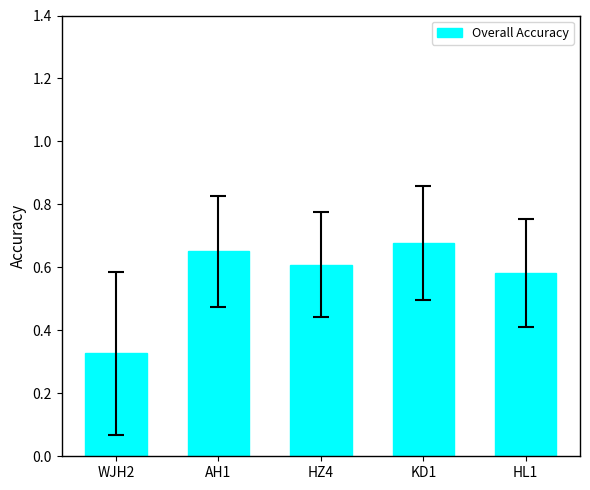

True or false: the data shows 0.9 at KD1.

False